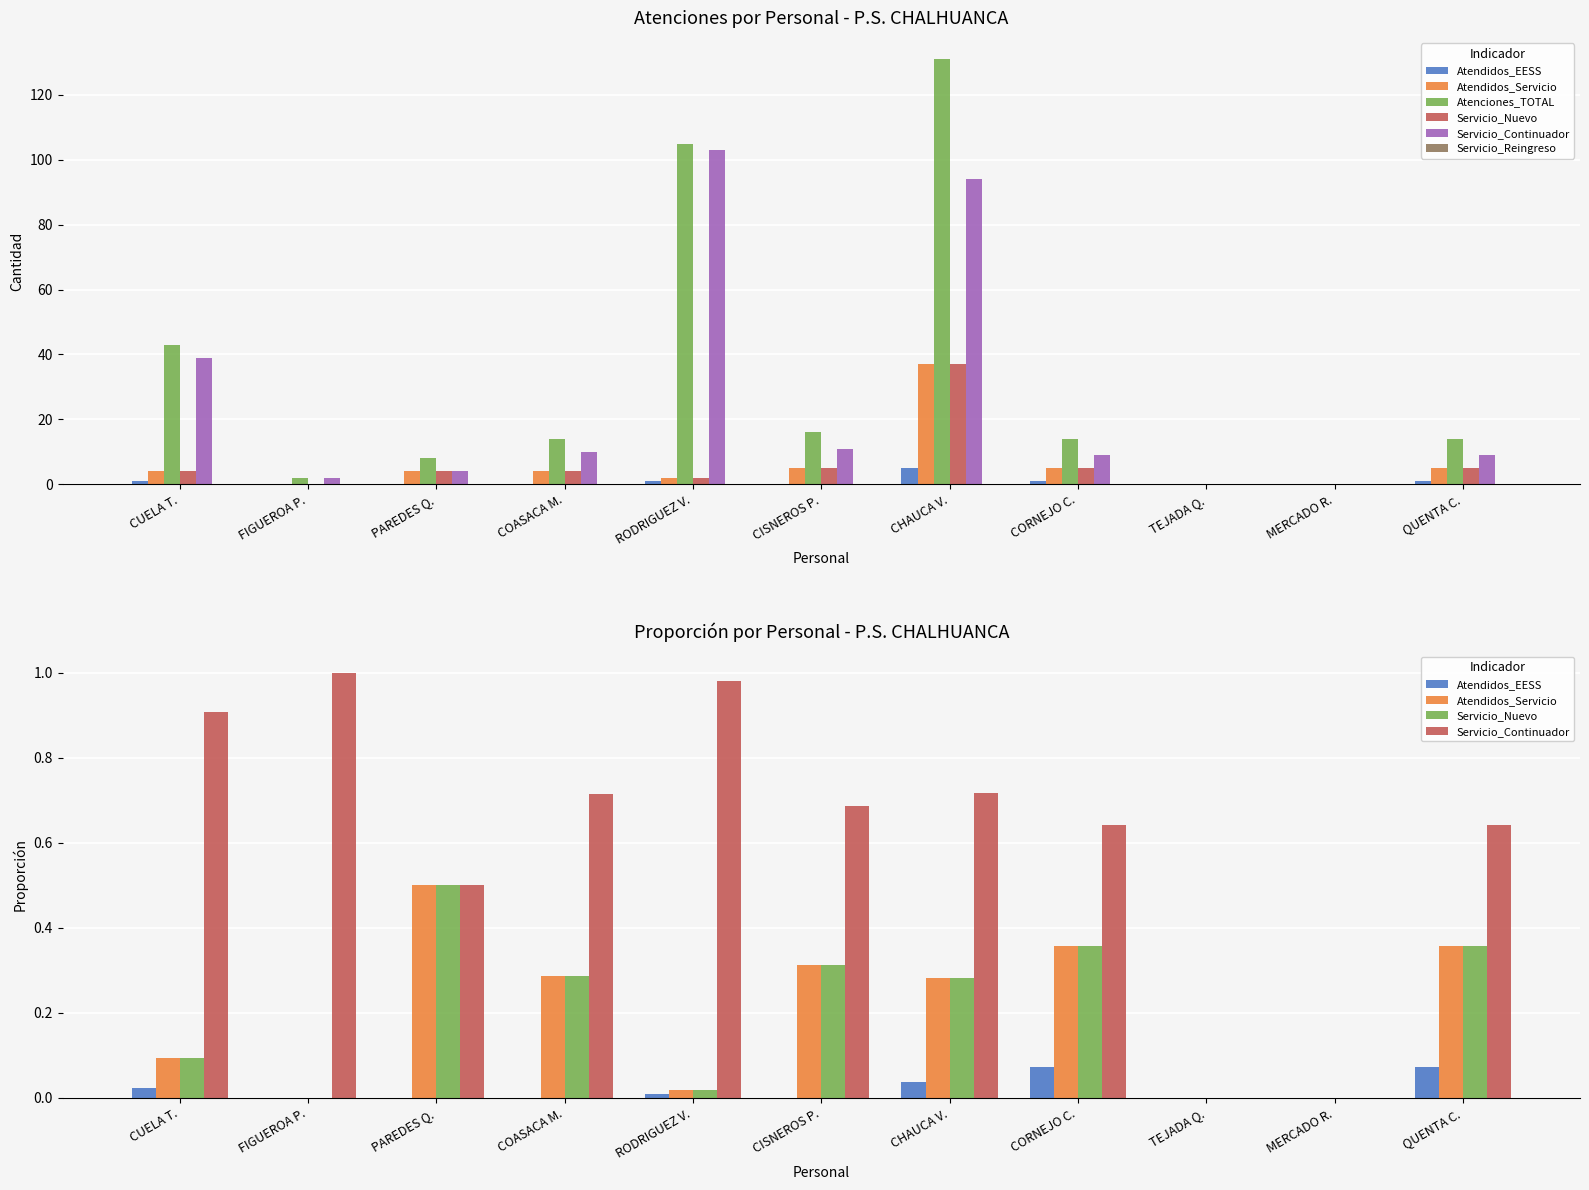

Rank the series at QUENTA C. from lowest to highest value.

Servicio_Reingreso, Atendidos_EESS, Atendidos_Servicio, Servicio_Nuevo, Servicio_Continuador, Atenciones_TOTAL